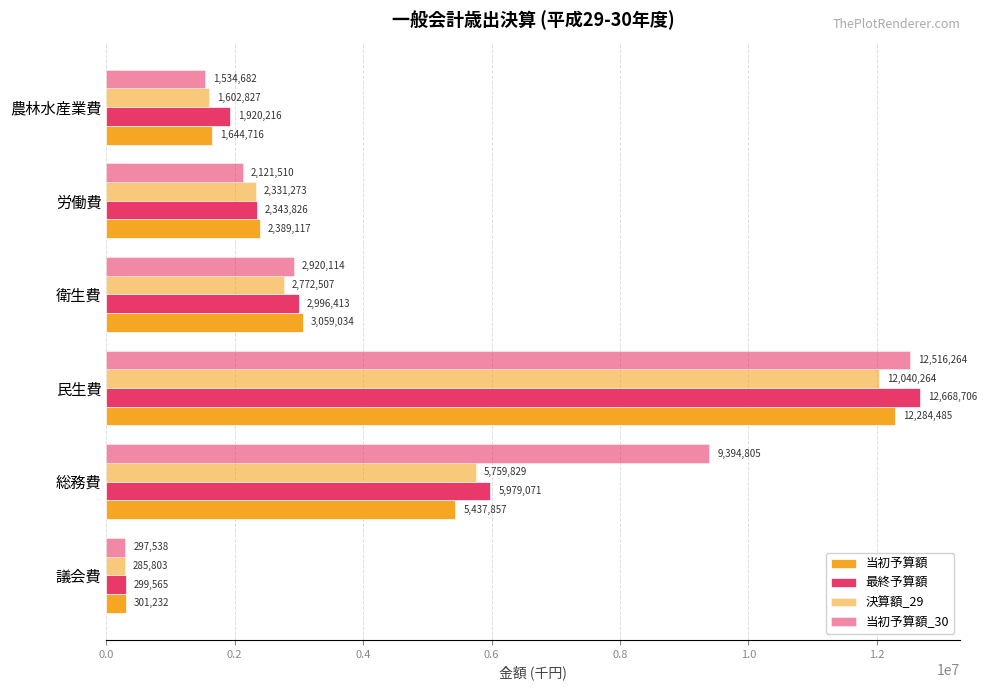

Reading left to right, list all the values displayed in this chart.

当初予算額: 301232	5437857	12284485	3059034	2389117	1644716
最終予算額: 299565	5979071	12668706	2996413	2343826	1920216
決算額_29: 285803	5759829	12040264	2772507	2331273	1602827
当初予算額_30: 297538	9394805	12516264	2920114	2121510	1534682